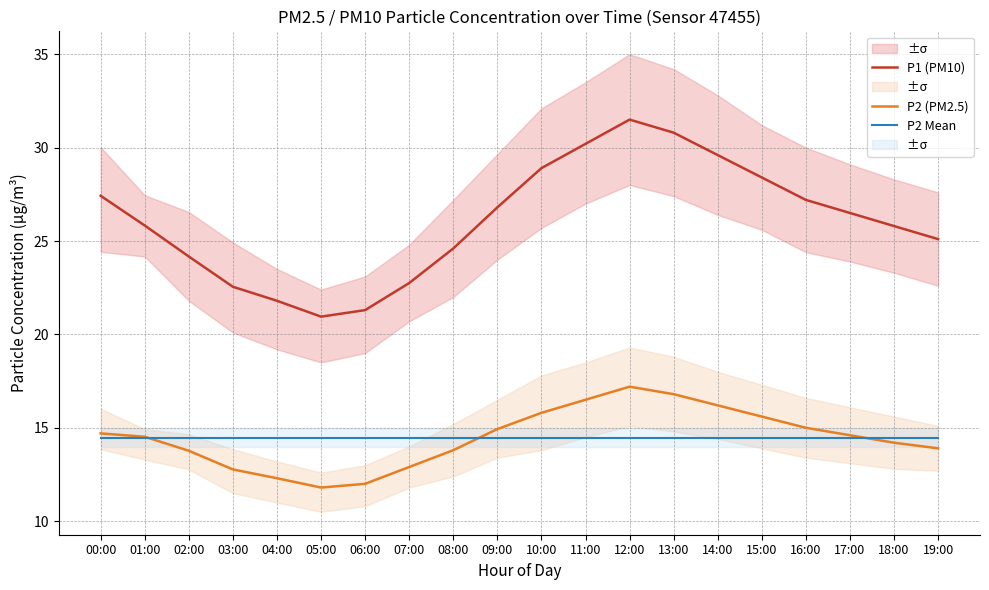

Reading left to right, what are all the values shown in this chart?

P1 (PM10): 00:00=27.4	01:00=25.8	02:00=24.2	03:00=22.6	04:00=21.8	05:00=20.9	06:00=21.3	07:00=22.8	08:00=24.6	09:00=26.8	10:00=28.9	11:00=30.2	12:00=31.5	13:00=30.8	14:00=29.6	15:00=28.4	16:00=27.2	17:00=26.5	18:00=25.8	19:00=25.1
P2 (PM2.5): 00:00=14.7	01:00=14.5	02:00=13.8	03:00=12.8	04:00=12.3	05:00=11.8	06:00=12.0	07:00=12.9	08:00=13.8	09:00=14.9	10:00=15.8	11:00=16.5	12:00=17.2	13:00=16.8	14:00=16.2	15:00=15.6	16:00=15.0	17:00=14.6	18:00=14.2	19:00=13.9
P2 Mean: 00:00=14.5	01:00=14.5	02:00=14.5	03:00=14.5	04:00=14.5	05:00=14.5	06:00=14.5	07:00=14.5	08:00=14.5	09:00=14.5	10:00=14.5	11:00=14.5	12:00=14.5	13:00=14.5	14:00=14.5	15:00=14.5	16:00=14.5	17:00=14.5	18:00=14.5	19:00=14.5